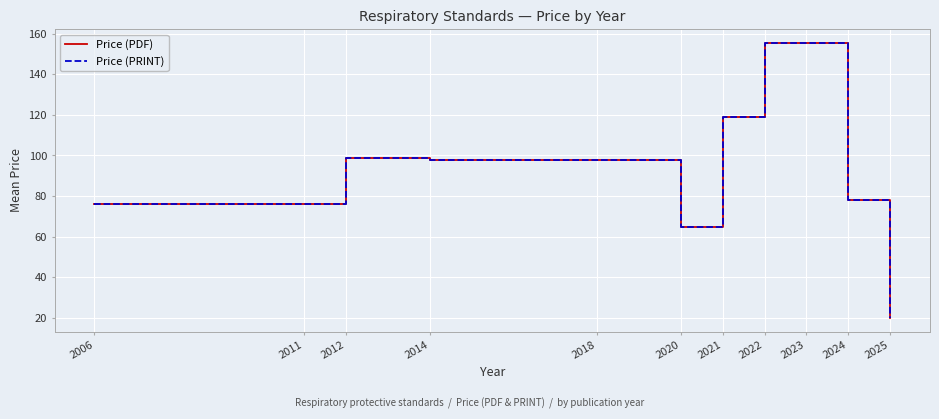

How many lines are shown in the chart?

2